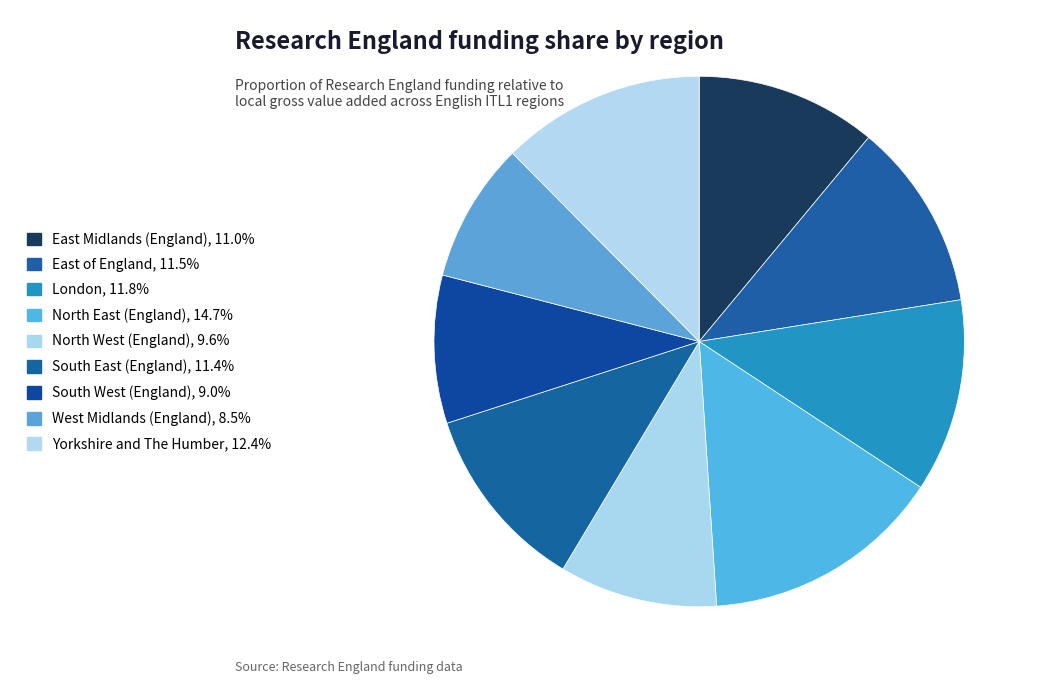

How many slices are in this pie chart?

9